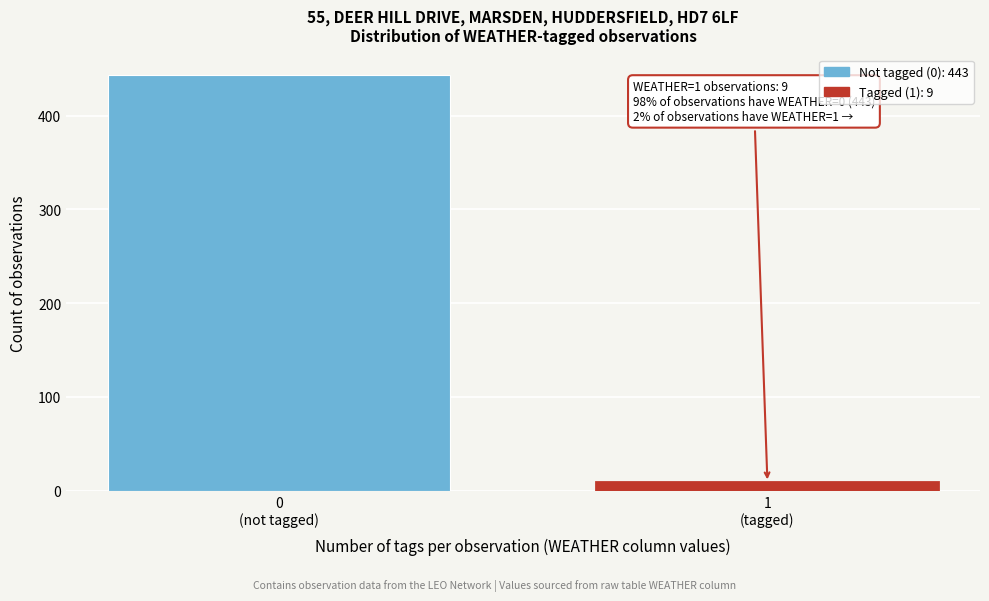

Reading left to right, list all the values displayed in this chart.

443	9